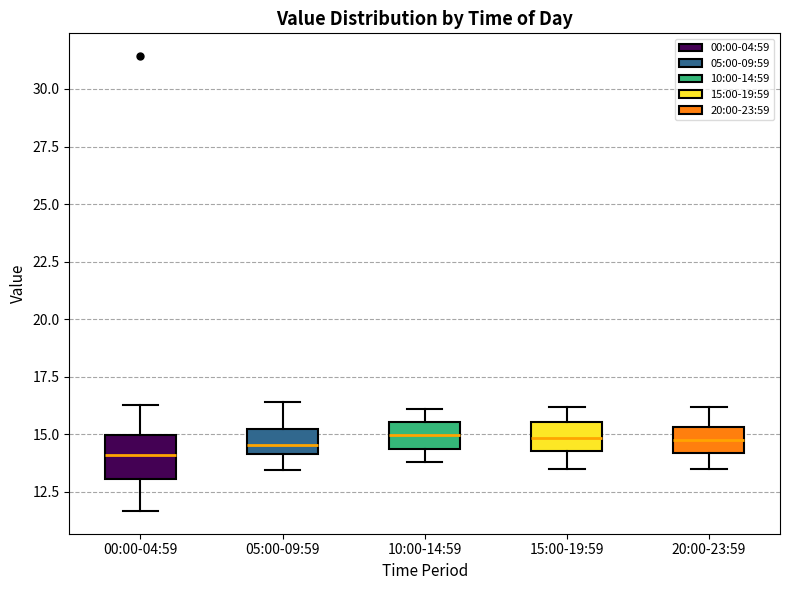

Reading left to right, read every box against the y-axis: the position of its median line, the range the box covers, and the ends of its whiskers. The values are not printed on the chart, so give them approximately, as read against the axis.

00:00-04:59: median 14.0, box 13.0 to 15.0, whiskers 11.5 to 16.5
05:00-09:59: median 14.5, box 14.0 to 15.0, whiskers 13.5 to 16.5
10:00-14:59: median 15.0, box 14.5 to 15.5, whiskers 14.0 to 16.0
15:00-19:59: median 15.0, box 14.5 to 15.5, whiskers 13.5 to 16.0
20:00-23:59: median 15.0, box 14.0 to 15.5, whiskers 13.5 to 16.0